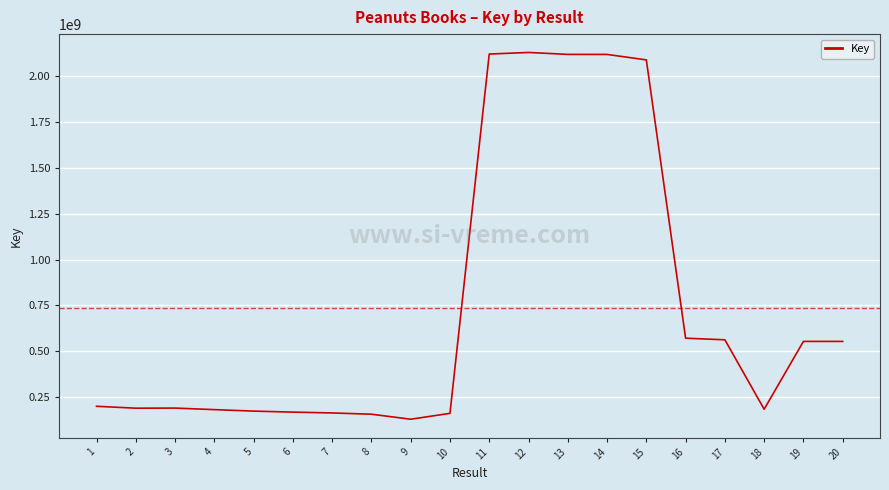

What is the minimum value shown in the chart?

130093560